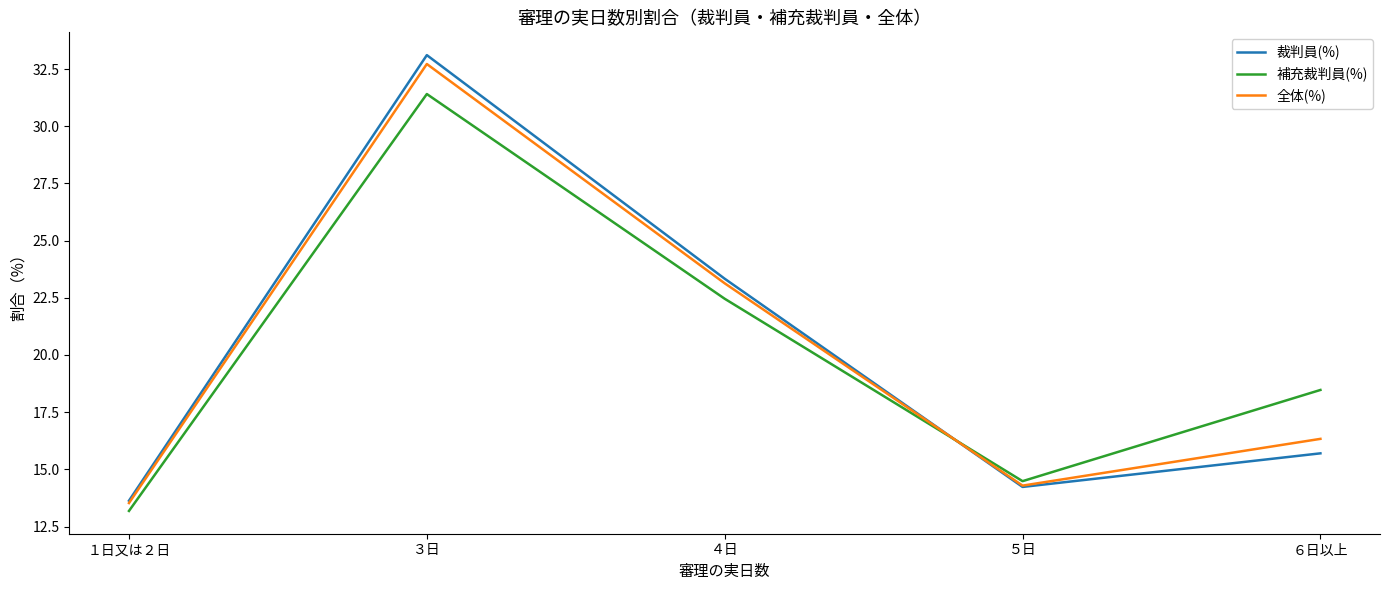

Reading left to right, extract all data points from this chart.

裁判員(%): １日又は２日=13.6	３日=33.1	４日=23.3	５日=14.2	６日以上=15.7
補充裁判員(%): １日又は２日=13.2	３日=31.4	４日=22.5	５日=14.5	６日以上=18.5
全体(%): １日又は２日=13.5	３日=32.7	４日=23.1	５日=14.3	６日以上=16.3